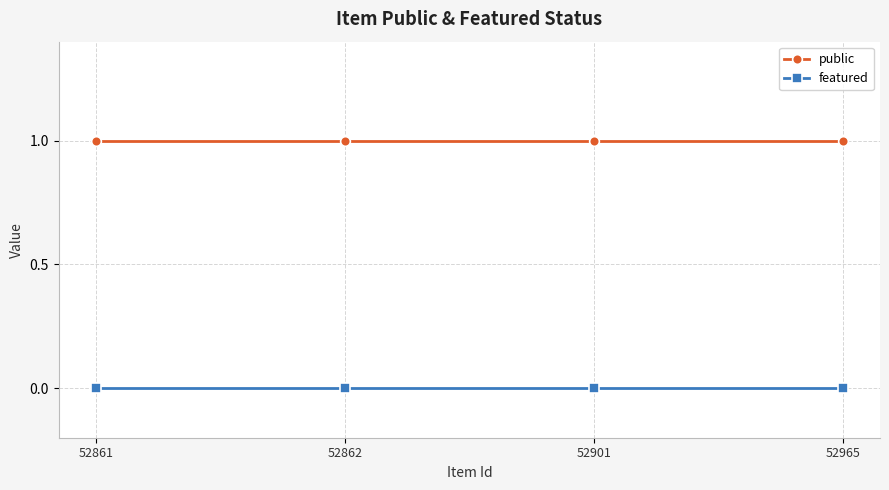

Does the chart display data point markers on the line(s)?

Yes